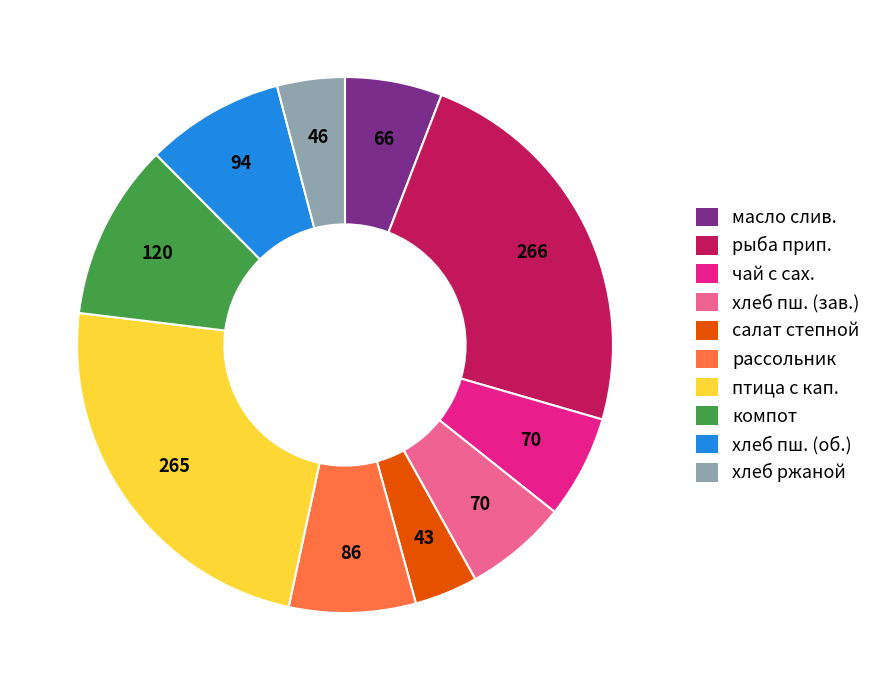

Is there a majority slice in this chart?

No